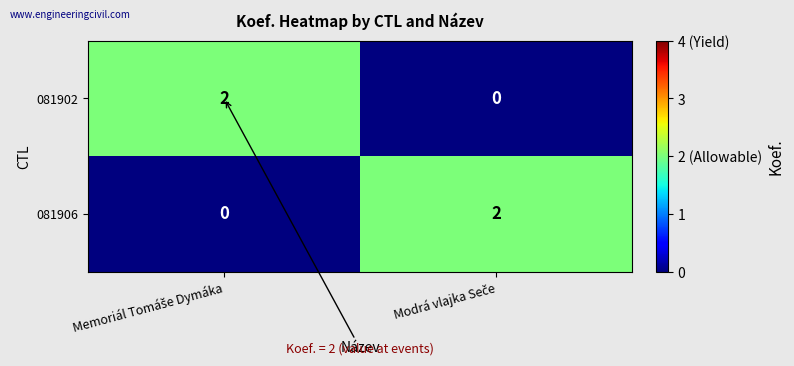

Count the number of data series in this chart.

2